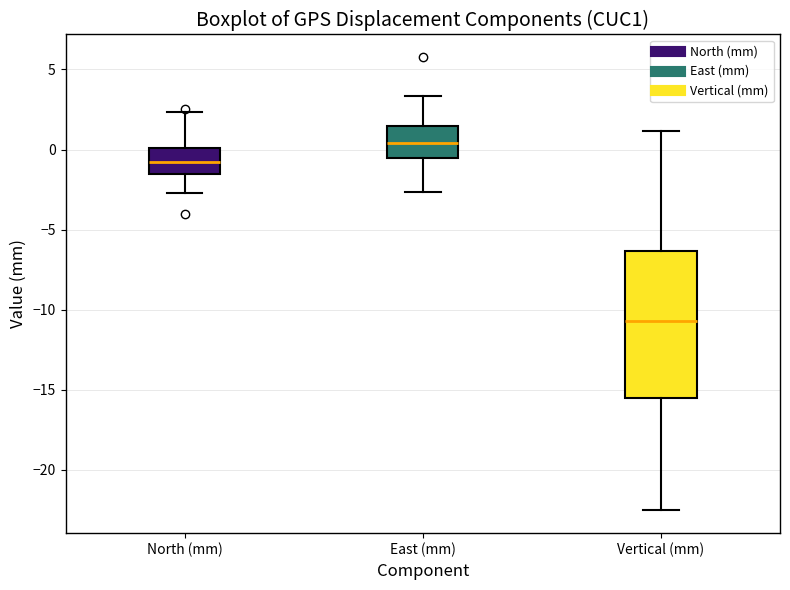

Comparing the boxes themselves (not the whiskers), which one is the tallest?

Vertical (mm)